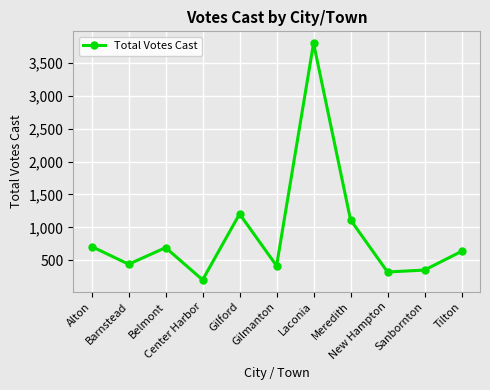

Between New Hampton and Barnstead, which is larger?

Barnstead